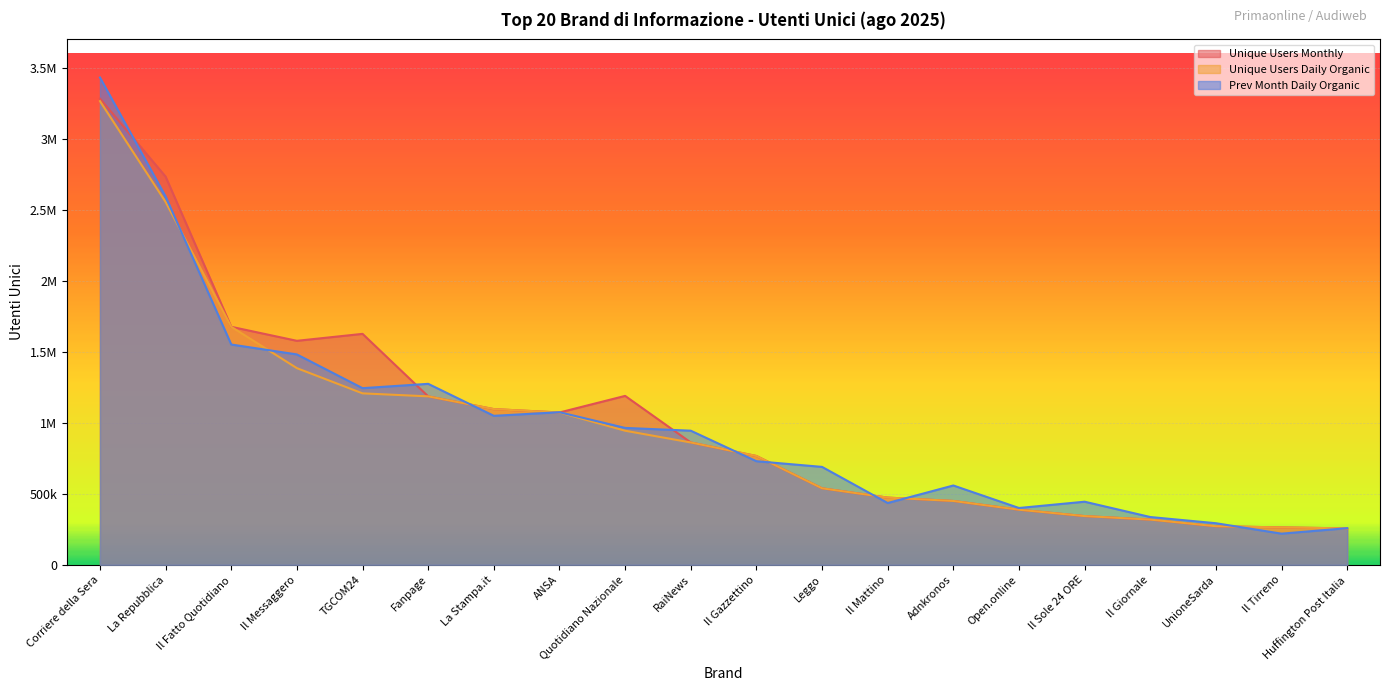

At how many categories does at least one series exceed 2102817?

2